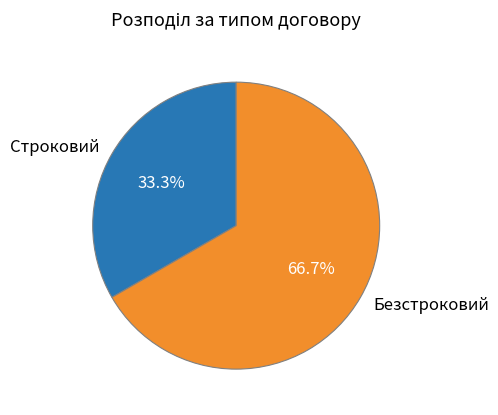

Count the number of slices in the pie.

2